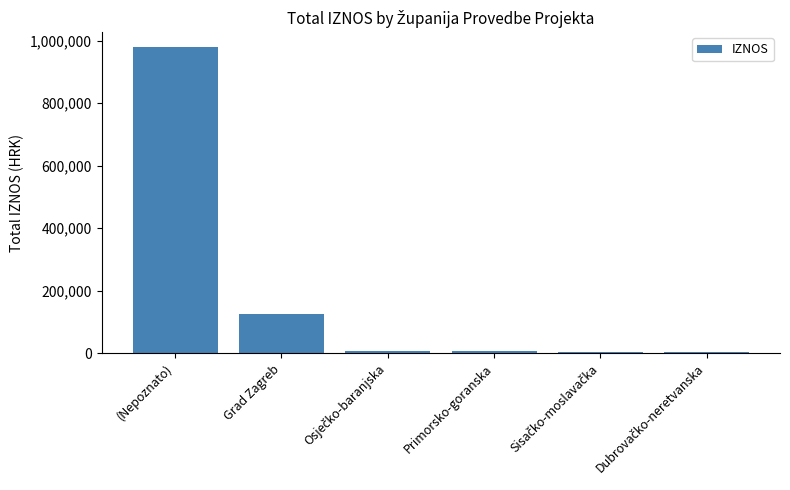

Which label corresponds to the largest value in the chart?

(Nepoznato)